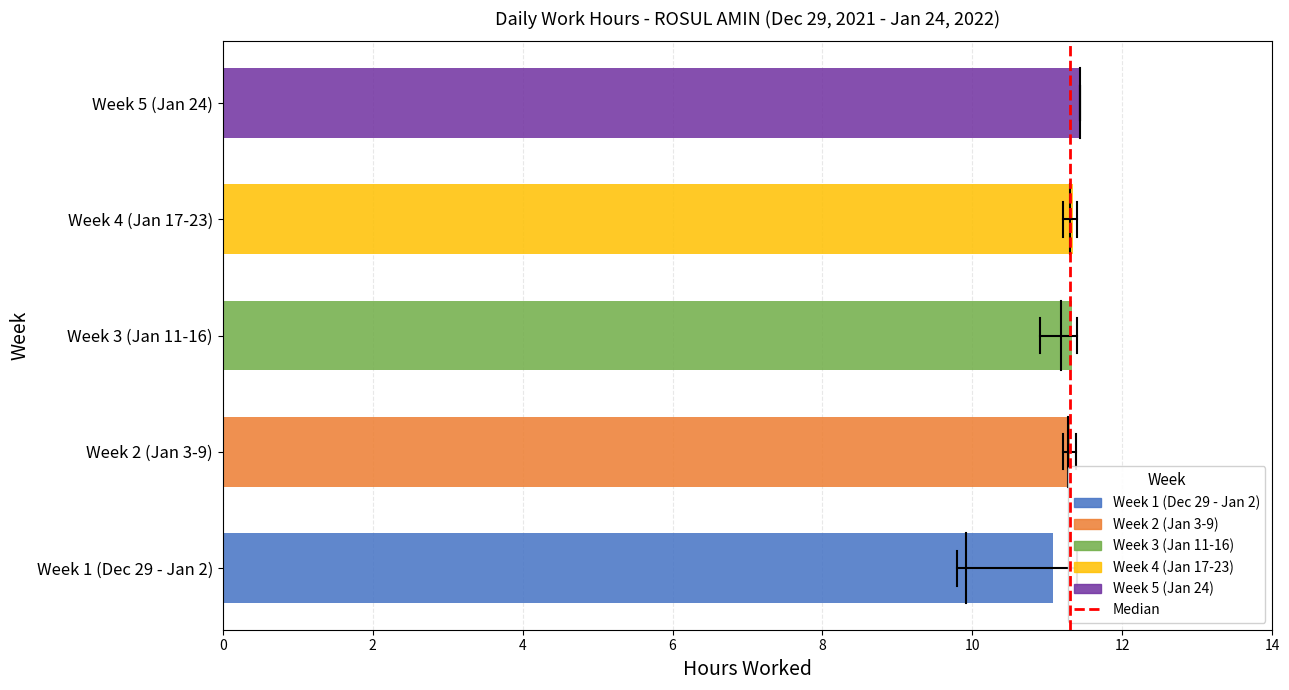

How many bars are there in total?

5